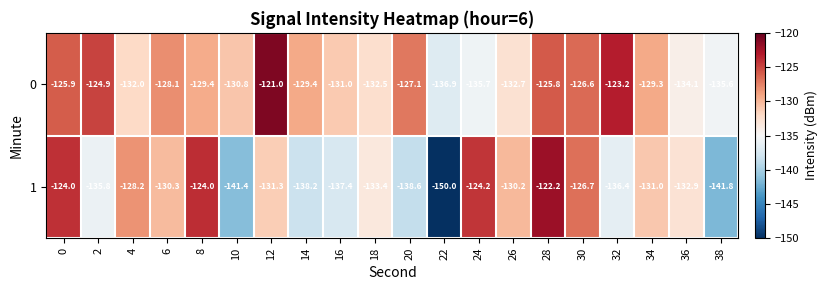

Which series has the largest range (max minus min)?

1